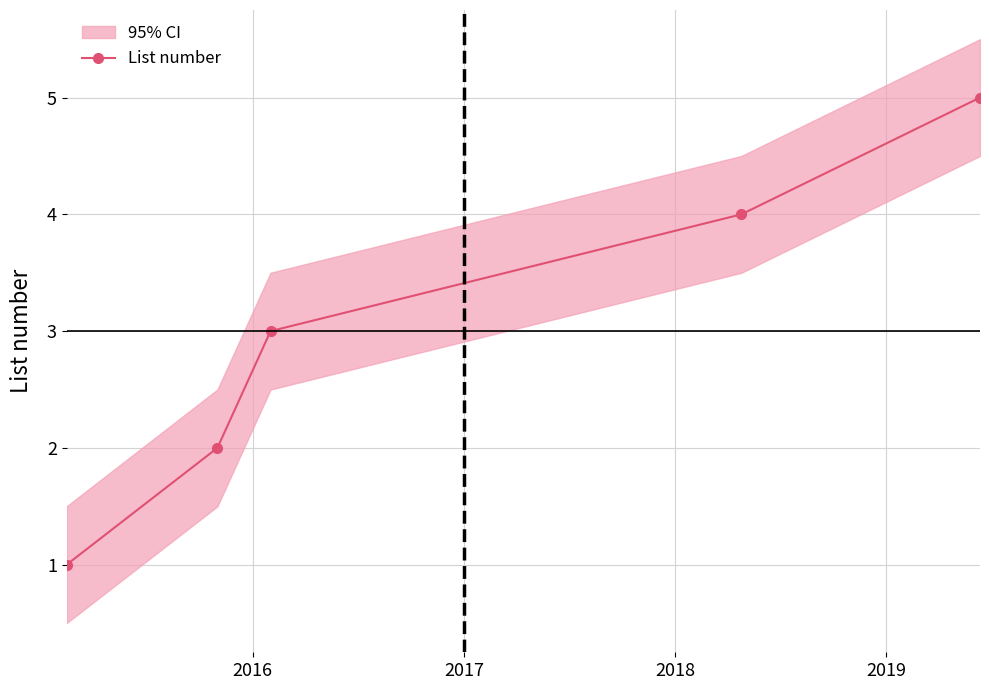

Is it true that the value at 2019 is 9?

False